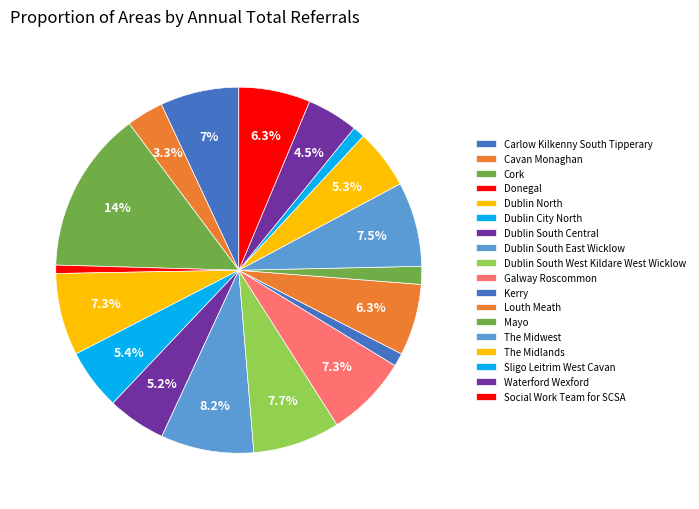

Count the number of slices in the pie.

18